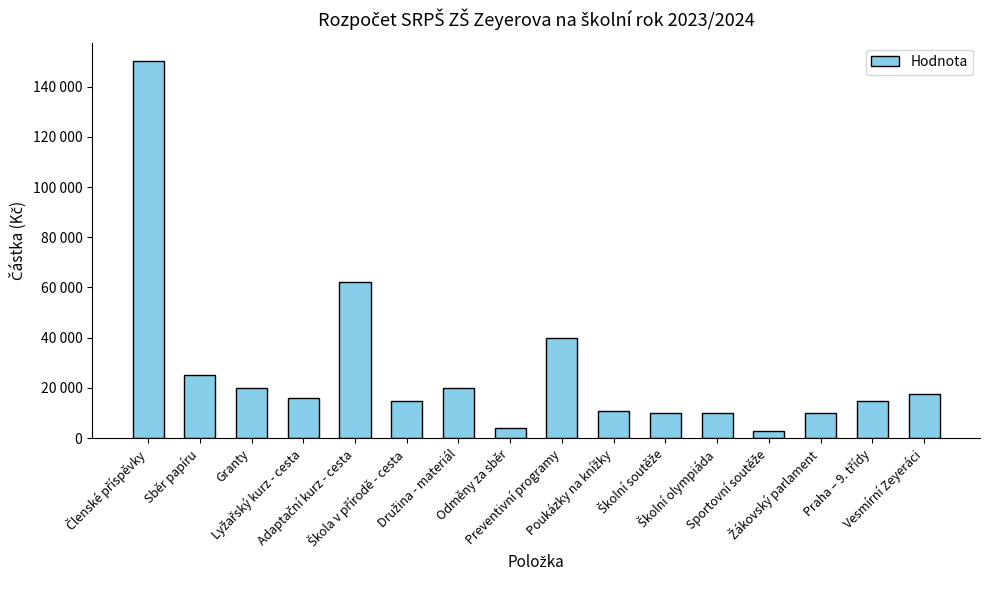

What is the label of the 11th bar from the left?

Školní soutěže